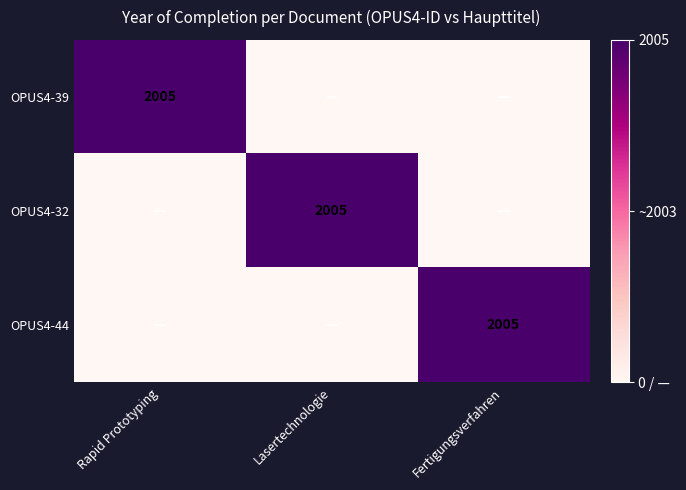

True or false: OPUS4-44 has a value of 2005 at Fertigungsverfahren.

True